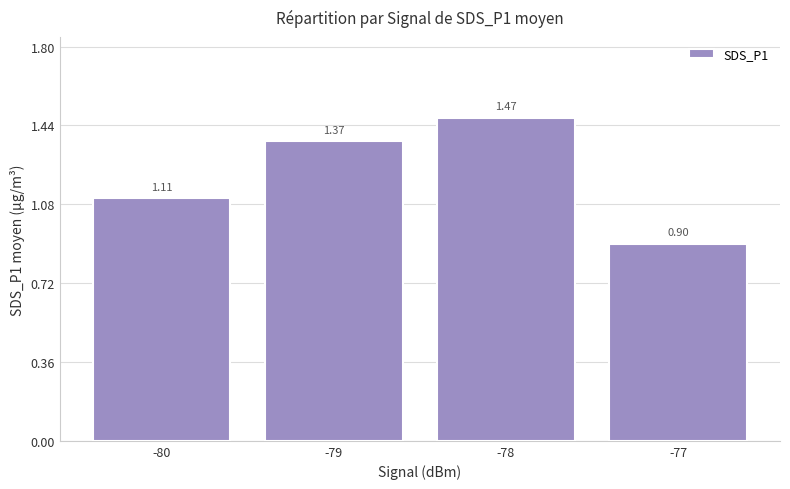

What is the average value?

1.2